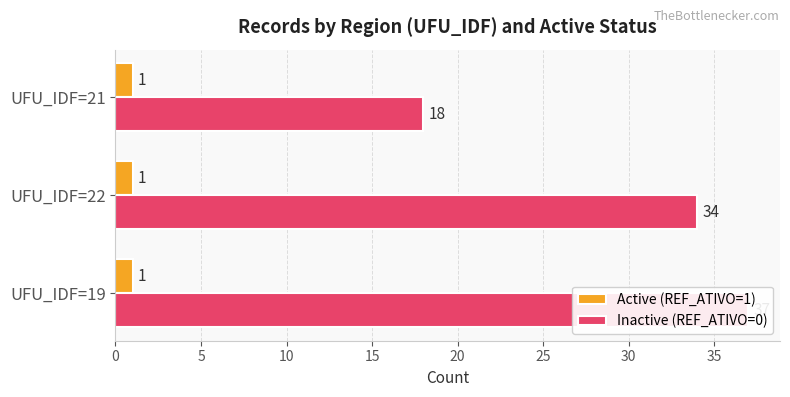

Reading left to right, list all the values displayed in this chart.

Active (REF_ATIVO=1): 0.3	0.3	0.3
Inactive (REF_ATIVO=0): 37.0	34.0	18.0